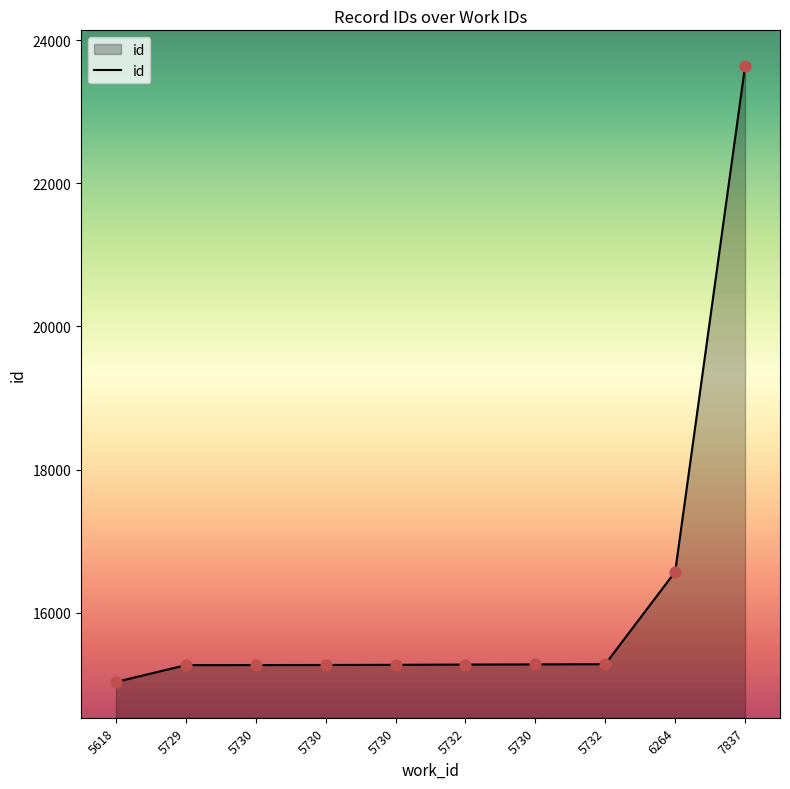

How many lines are shown in the chart?

1